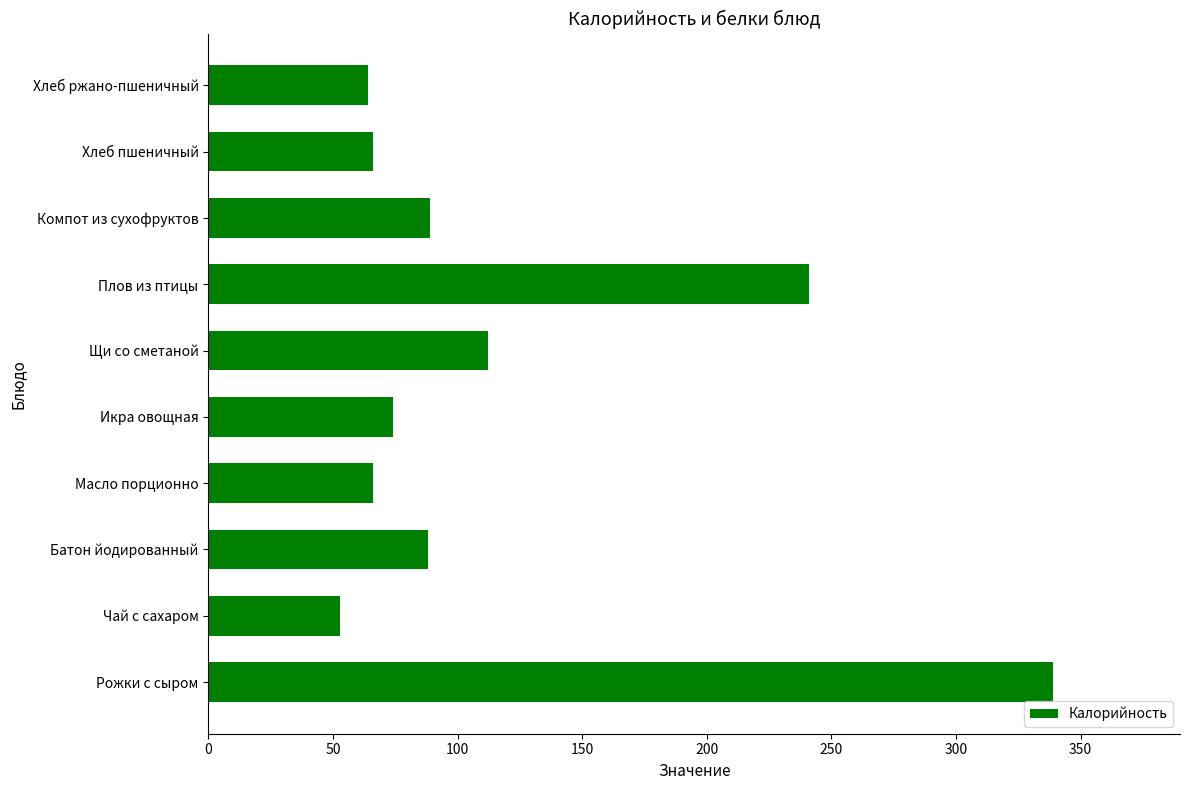

What is the ratio of the value at Щи со сметаной to the value at Плов из птицы?

0.5